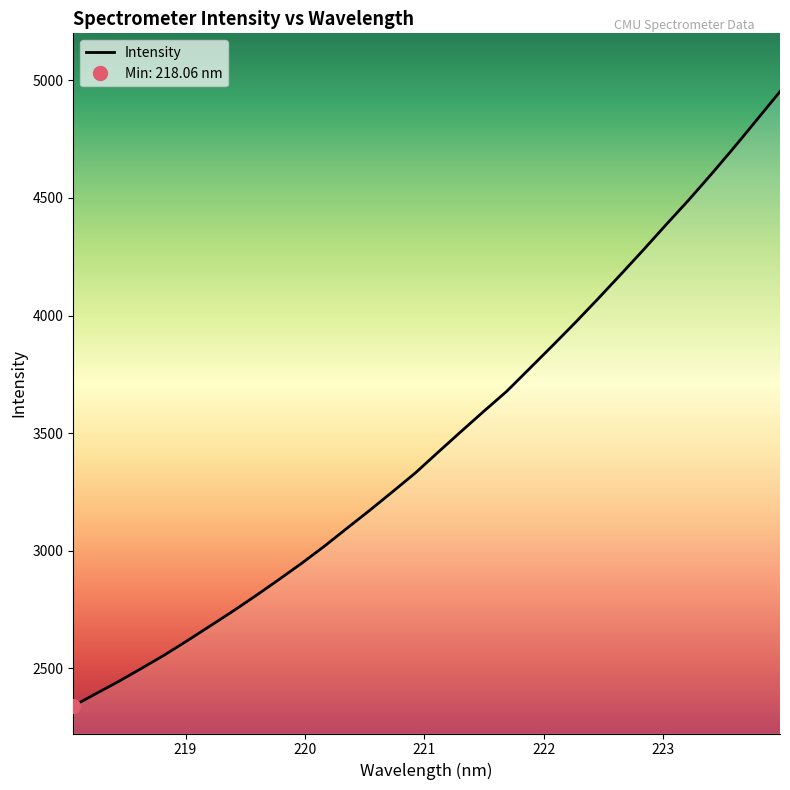

Is it true that the value at 219.0156 is 2618.3?

True